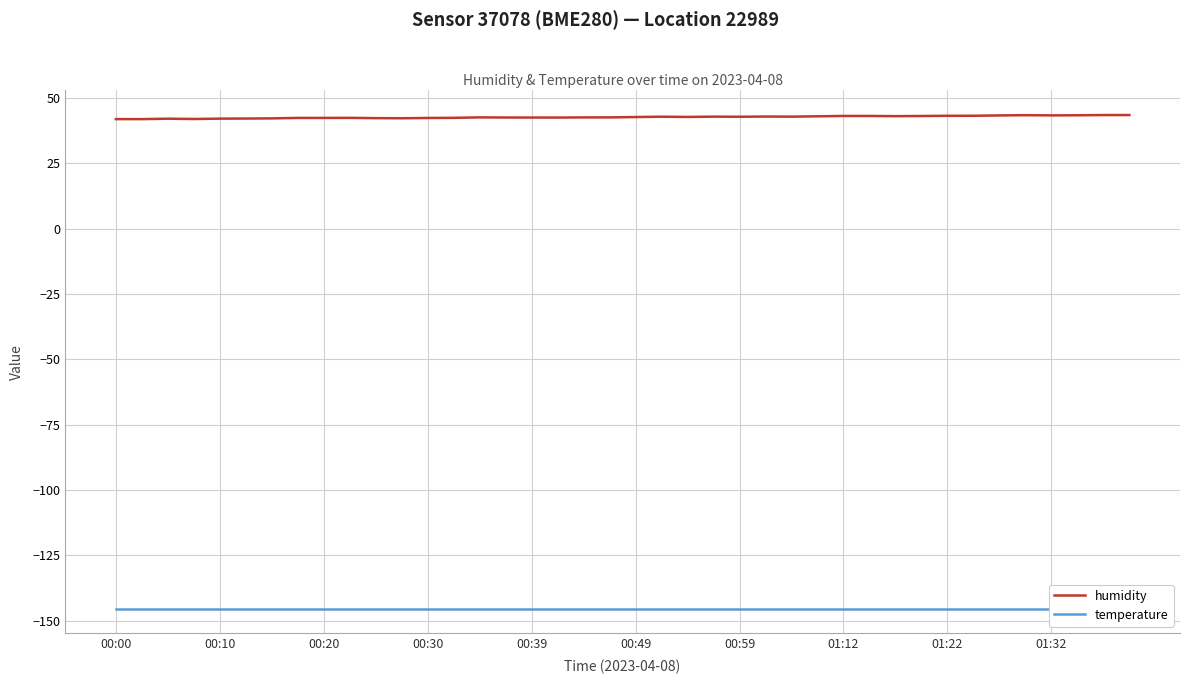

What is the average value of the humidity series?

42.7